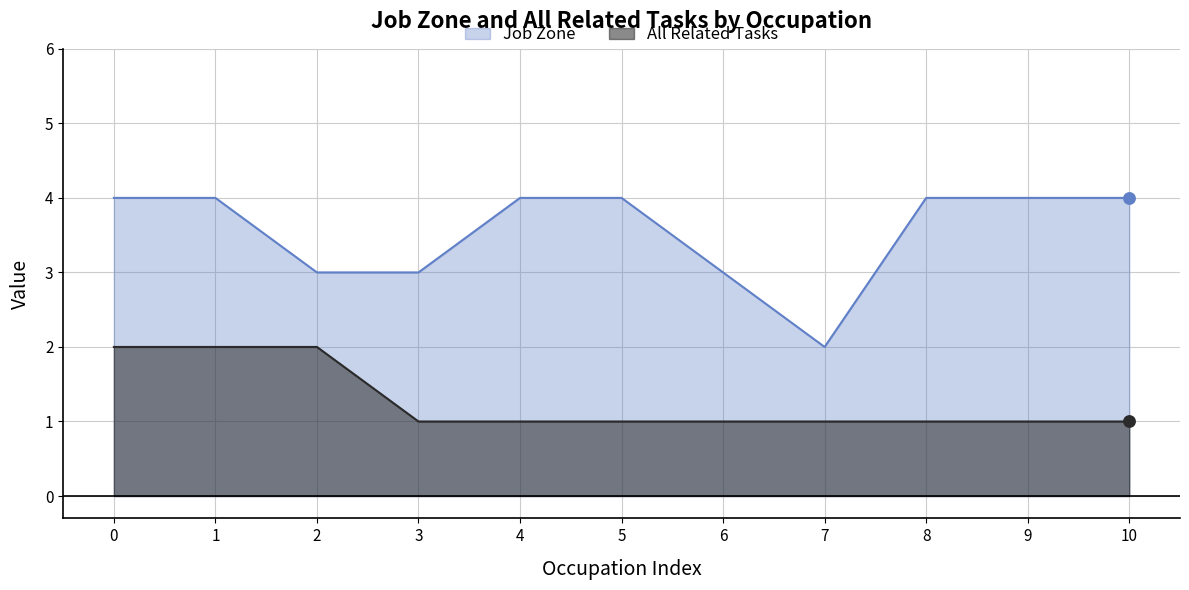

Which series has the largest Y range (max minus min)?

Job Zone